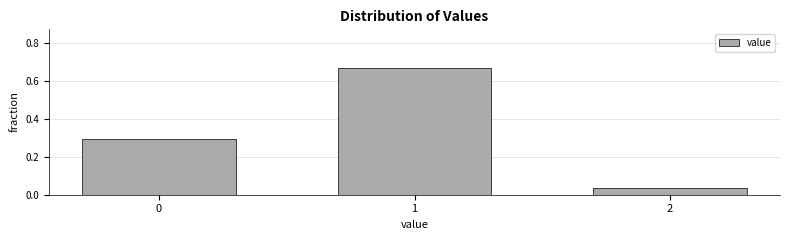

What is the difference between the second highest and minimum values?

0.3